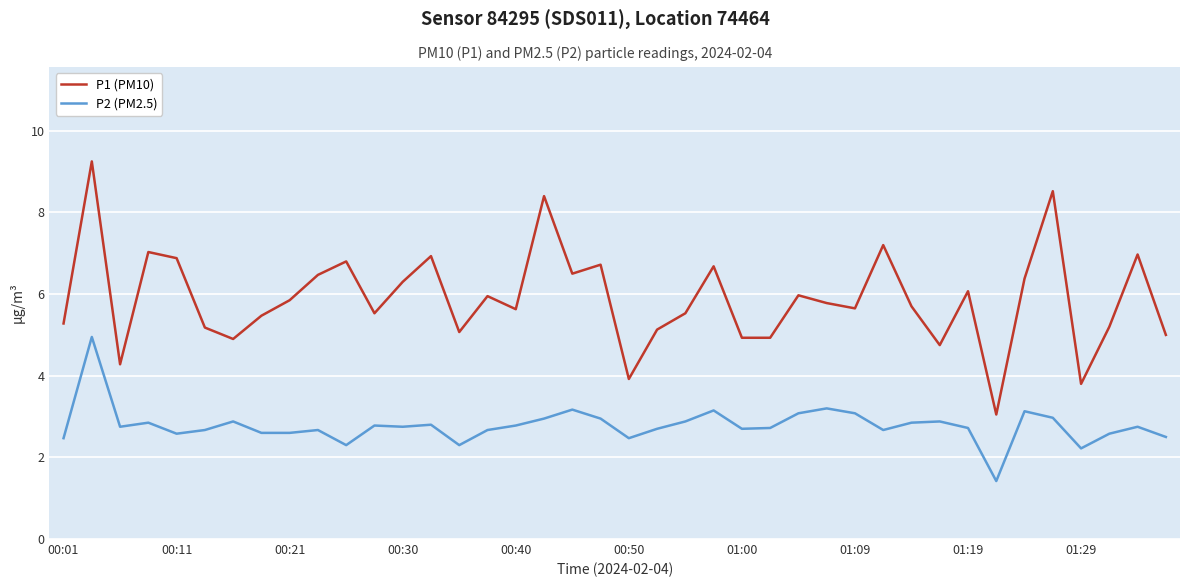

Which series has the largest total across all categories?

P1 (PM10)